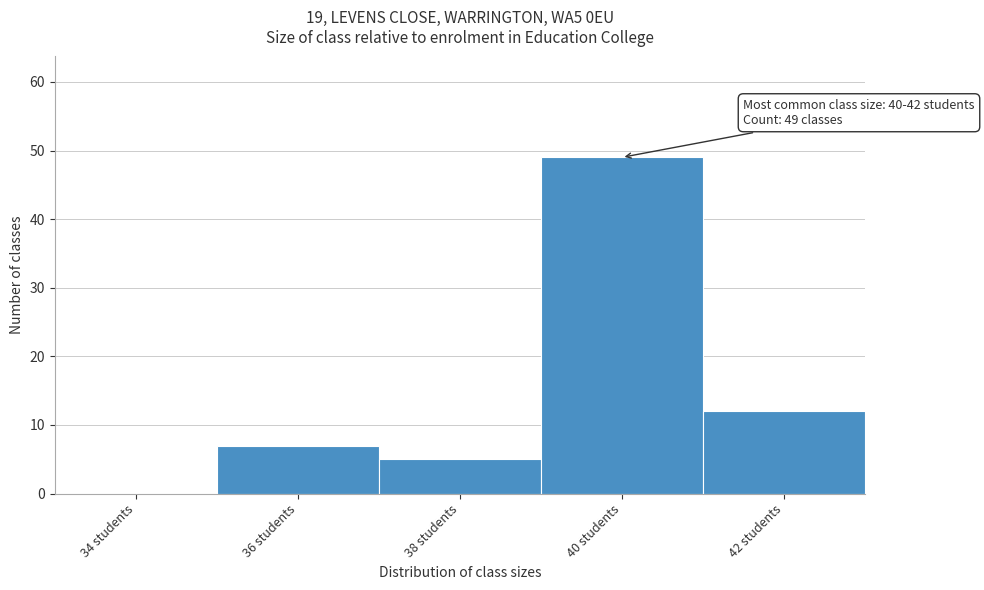

Reading left to right, list all the values displayed in this chart.

34 students=0	36 students=7	38 students=5	40 students=49	42 students=12